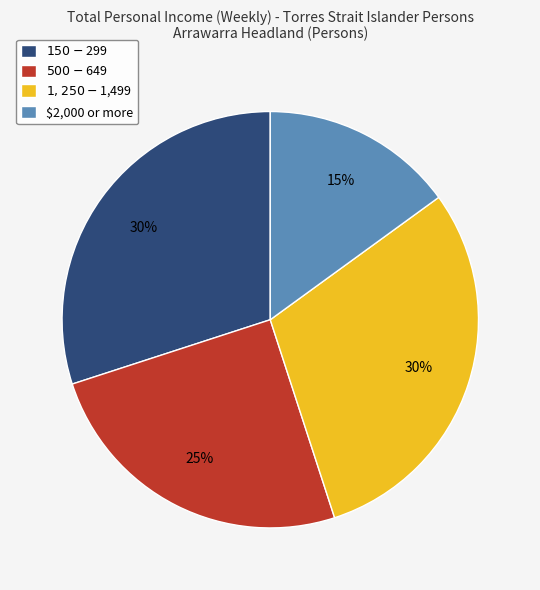

How many segments does this pie chart have?

4